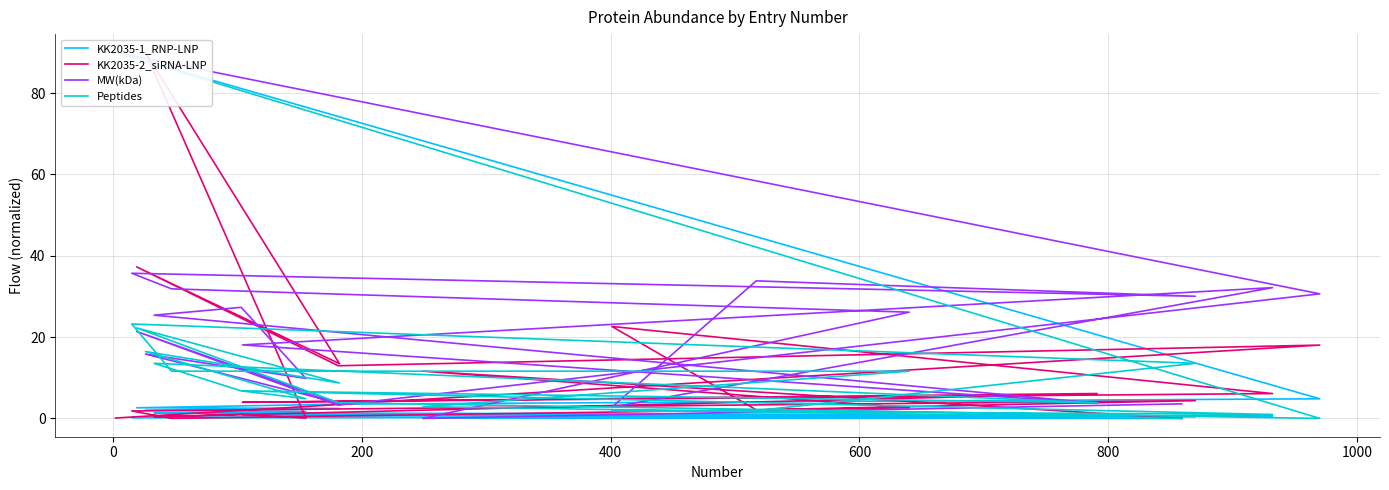

The value of KK2035-2_siRNA-LNP at 13 is 2.1. True or false?

True